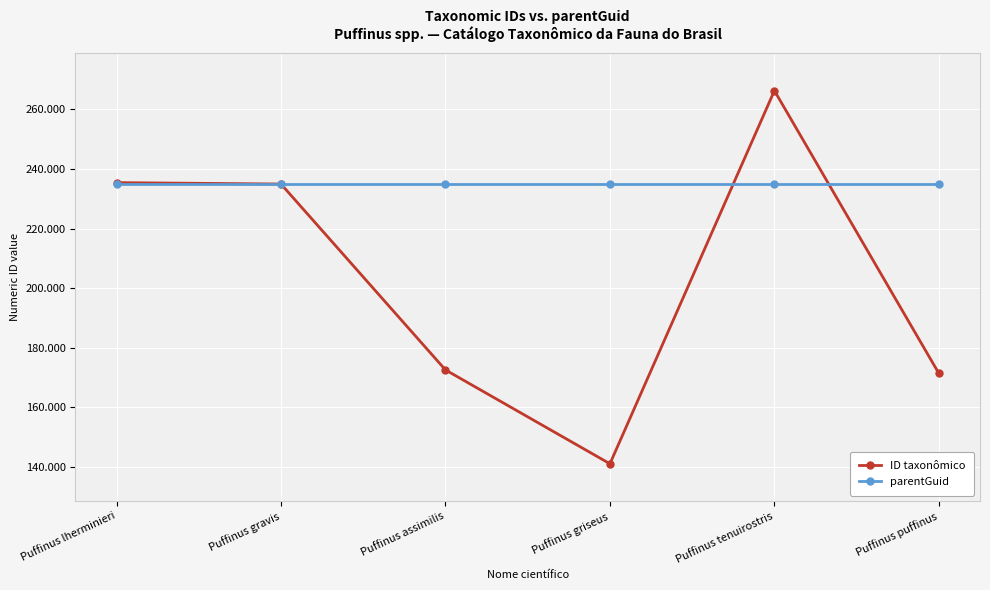

Is this an area chart (filled region under the line)?

No